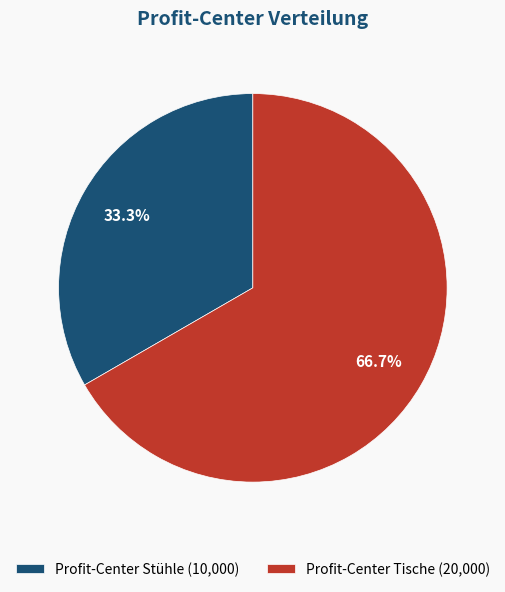

To the nearest percent, what percentage of the pie is Profit-Center Tische?

67%